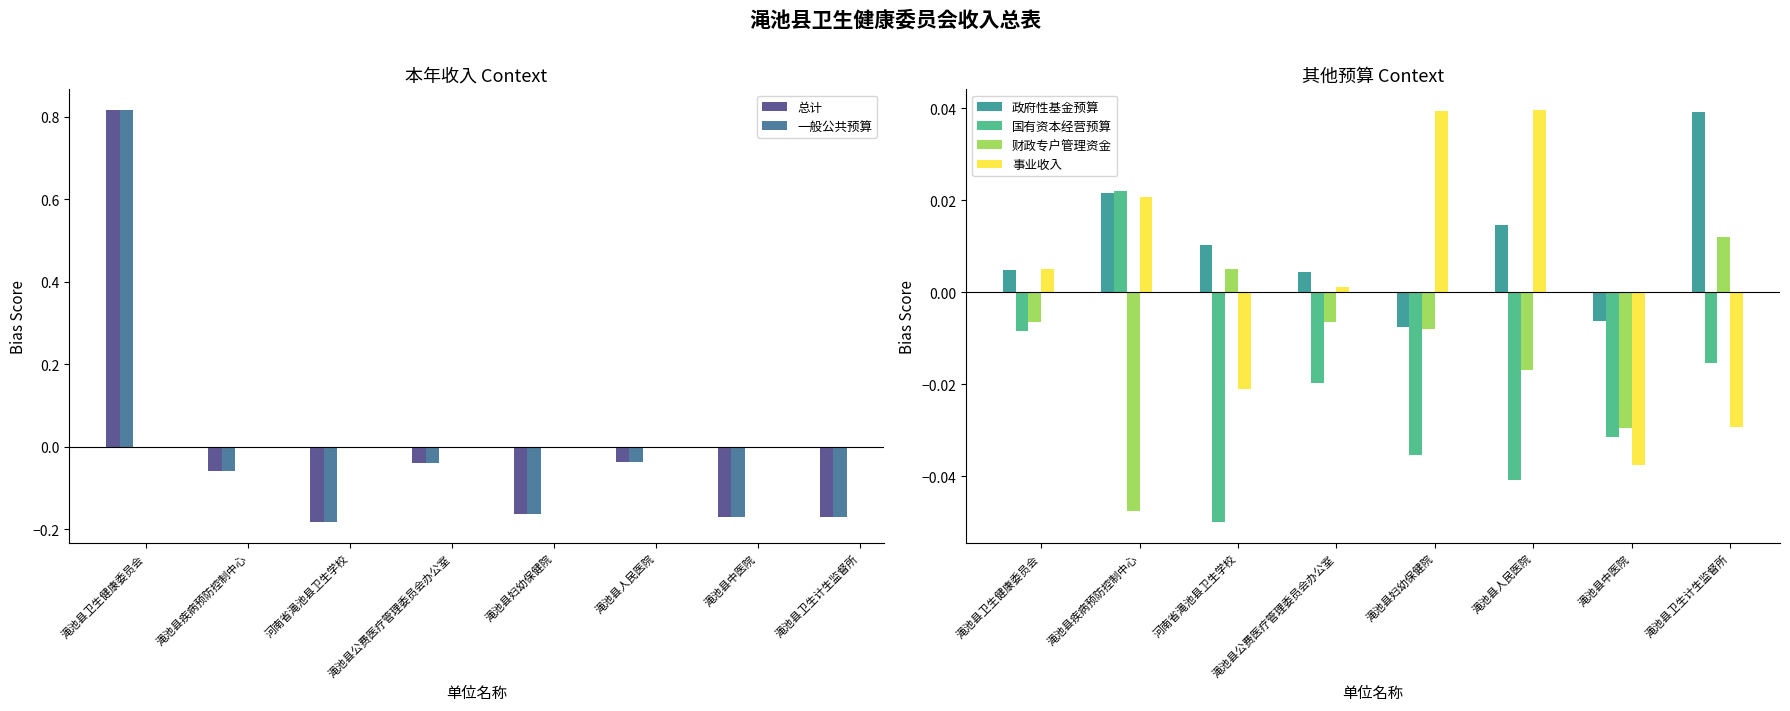

How many data points in 事业收入 are less than 0?

3